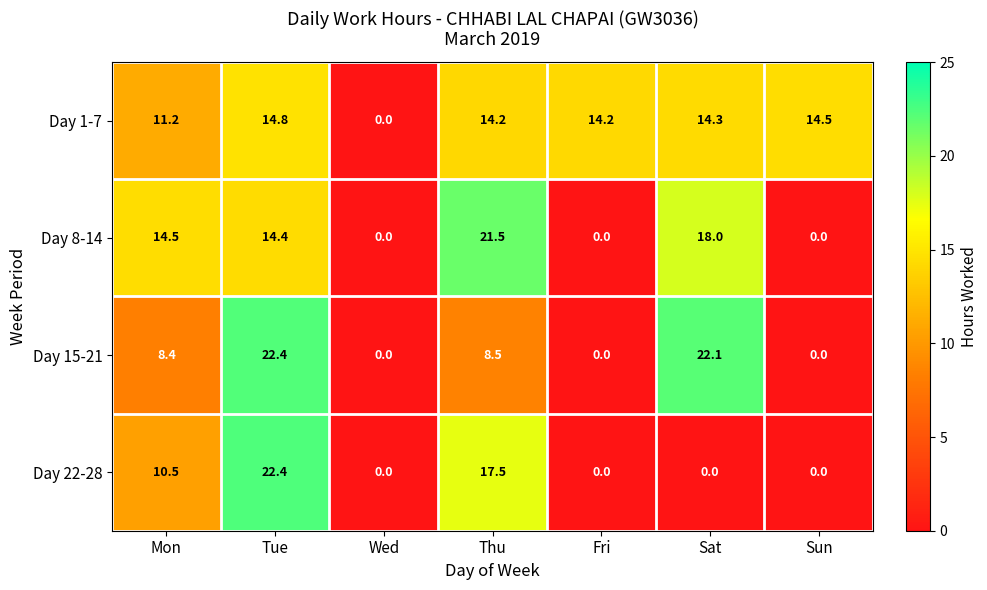

Reading left to right, list all the values displayed in this chart.

Day 1-7: 11.2	14.8	0.0	14.2	14.2	14.3	14.5
Day 8-14: 14.5	14.4	0.0	21.5	0.0	18.0	0.0
Day 15-21: 8.4	22.4	0.0	8.5	0.0	22.1	0.0
Day 22-28: 10.5	22.4	0.0	17.5	0.0	0.0	0.0